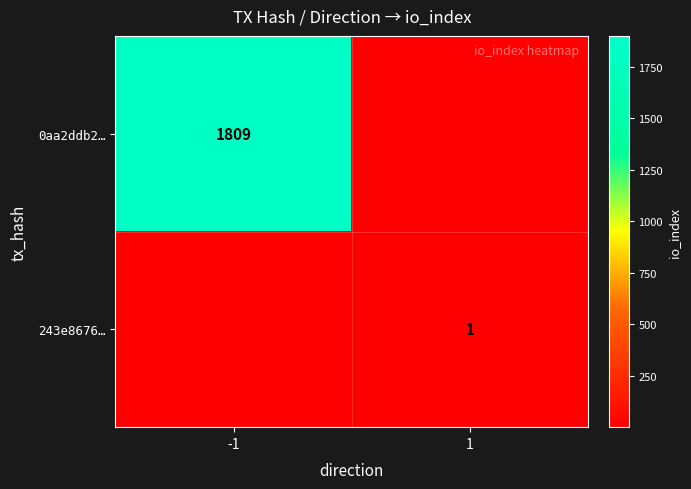

Which label corresponds to the largest value in the chart?

-1